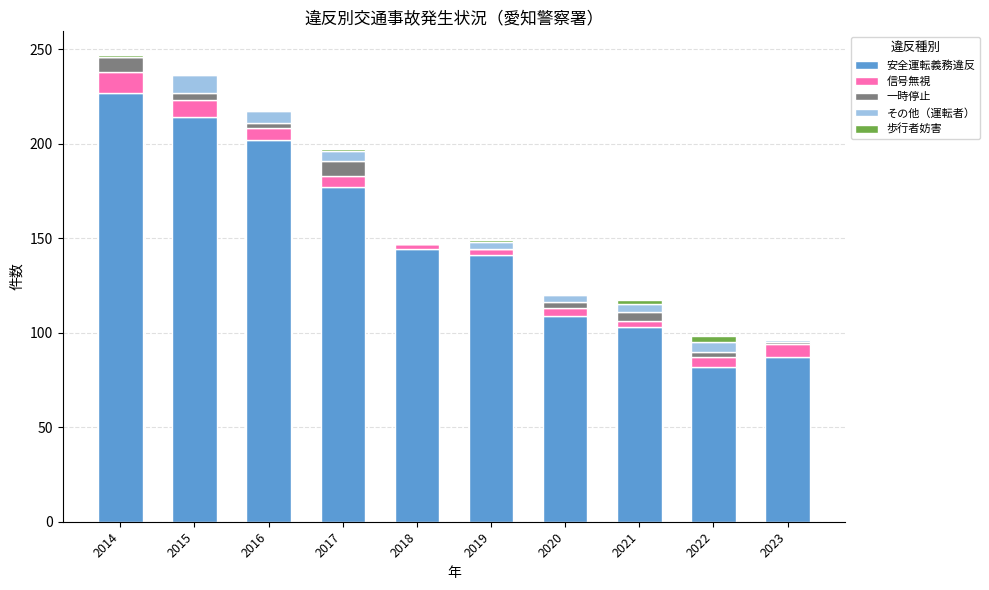

Which category has the highest value in the 安全運転義務違反 series?

2014